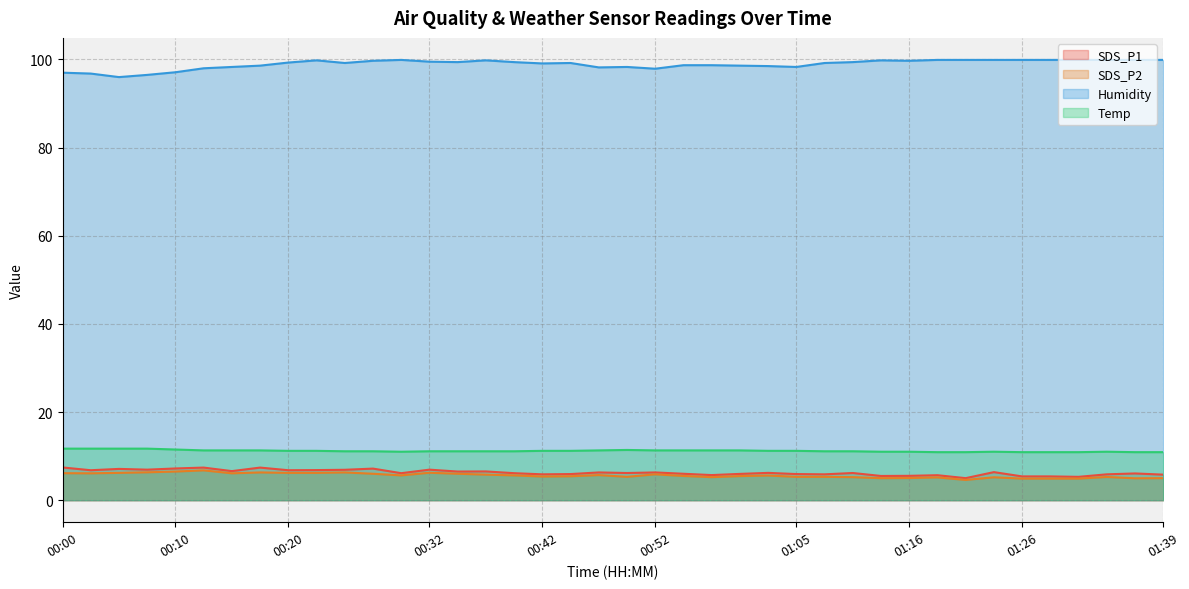

What is the sum of all SDS_P1 values?

251.1